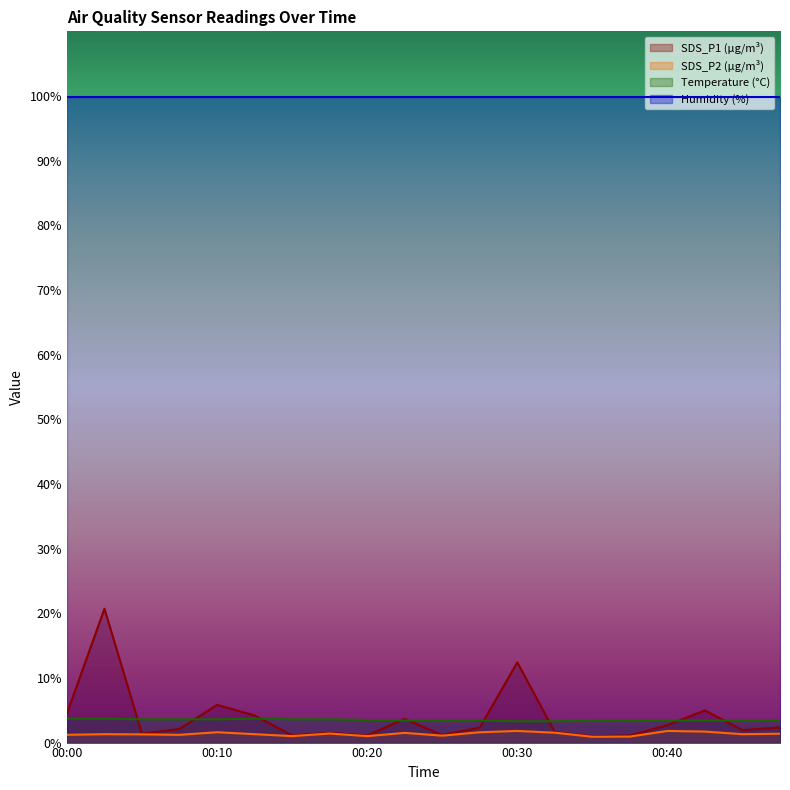

Which category has the lowest value in the Temp series?

00:30